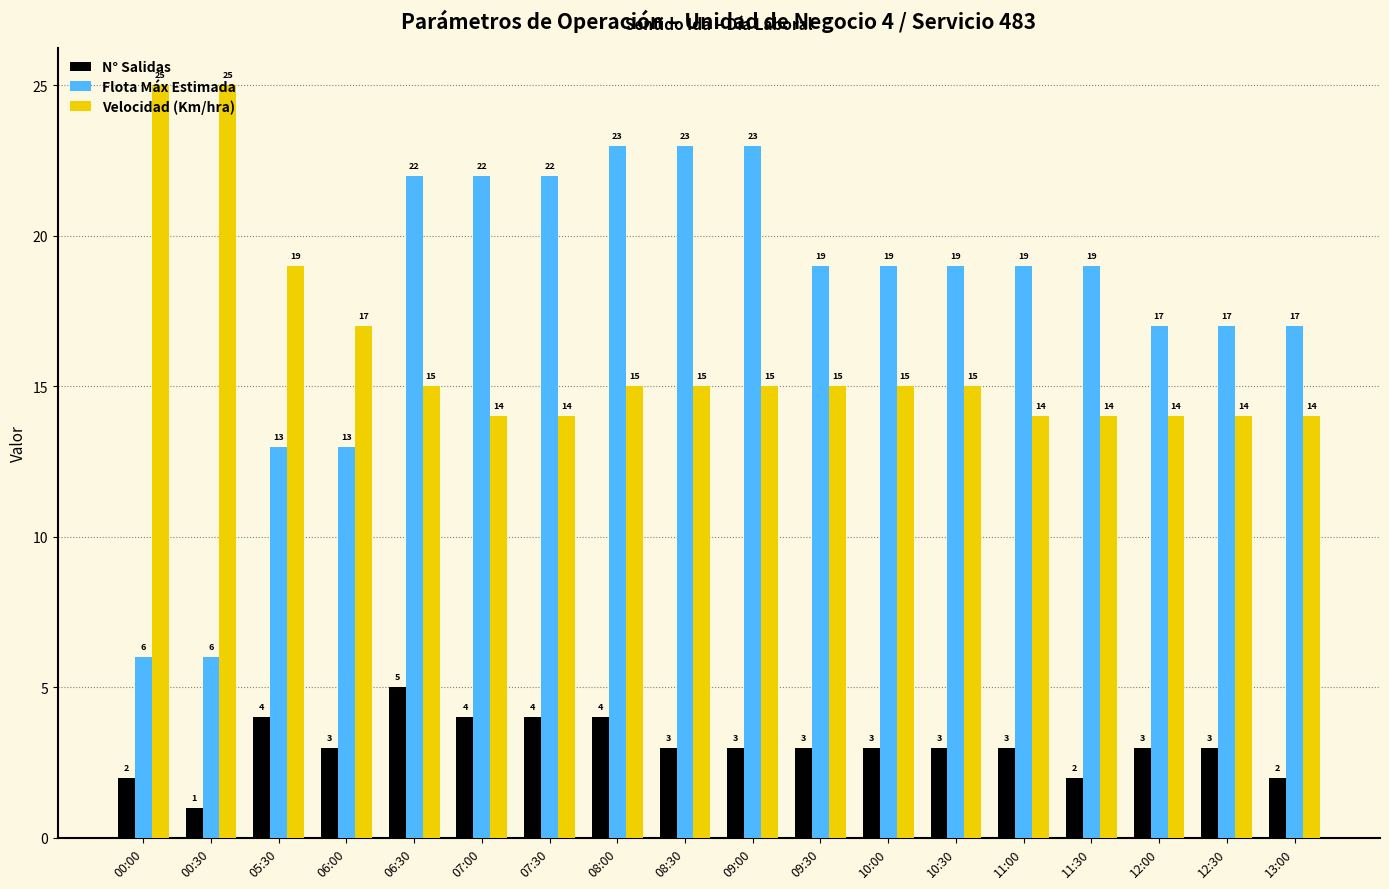

Which series has the largest total across all categories?

Flota Máx Estimada